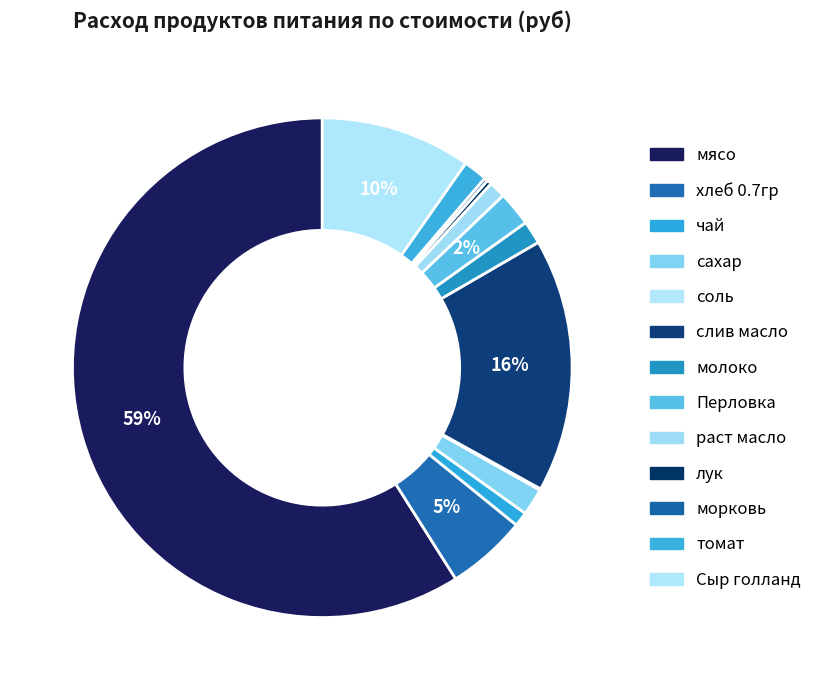

The Перловка slice represents 10% of the pie. True or false?

False